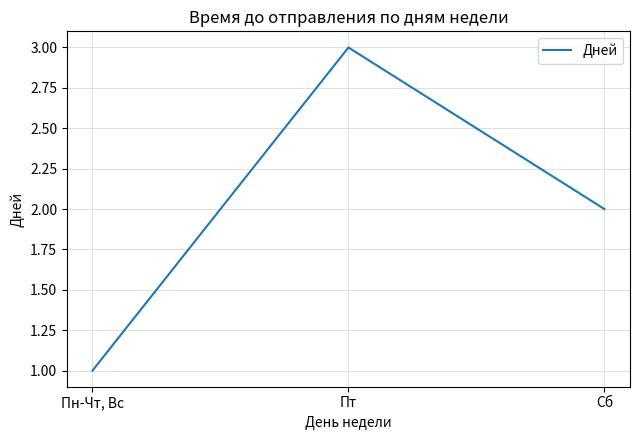

What position from the left is Пт?

2